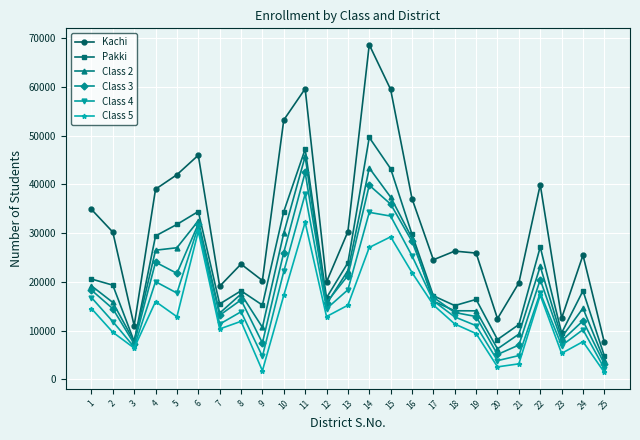

Is this an area chart (filled region under the line)?

No